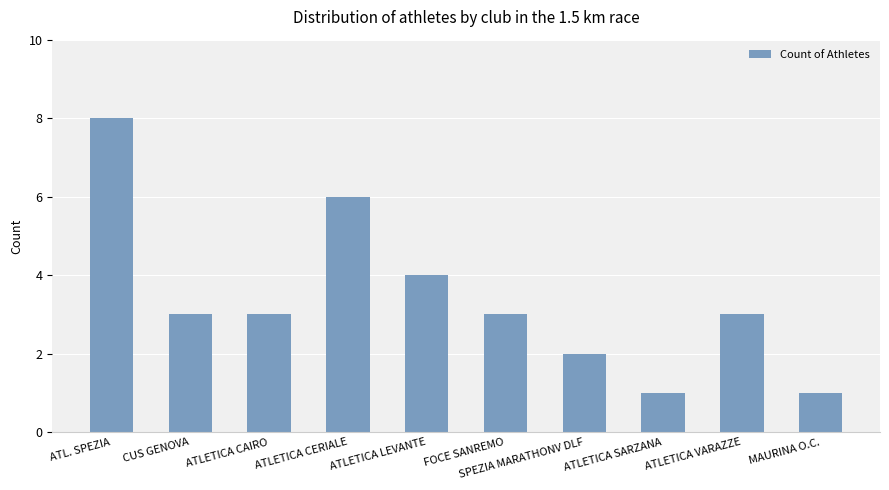

How many values are between 2 and 4?

6